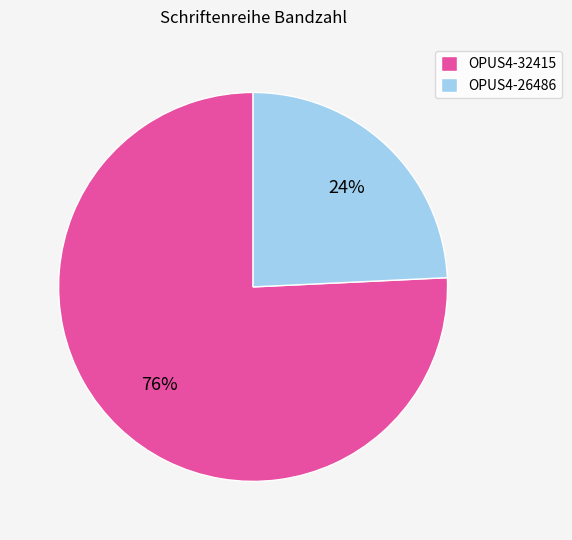

Between OPUS4-26486 and OPUS4-32415, which is larger?

OPUS4-32415